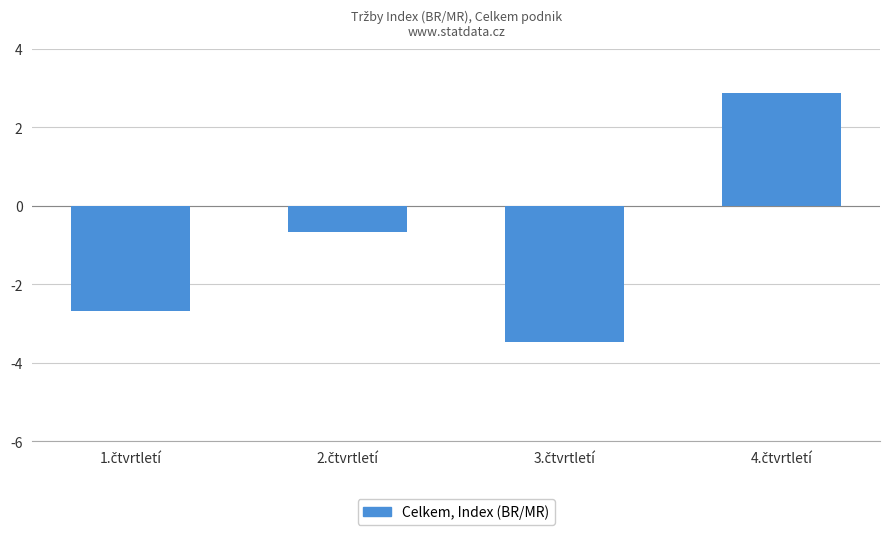

Reading left to right, extract all data points from this chart.

-2.7	-0.7	-3.5	2.9